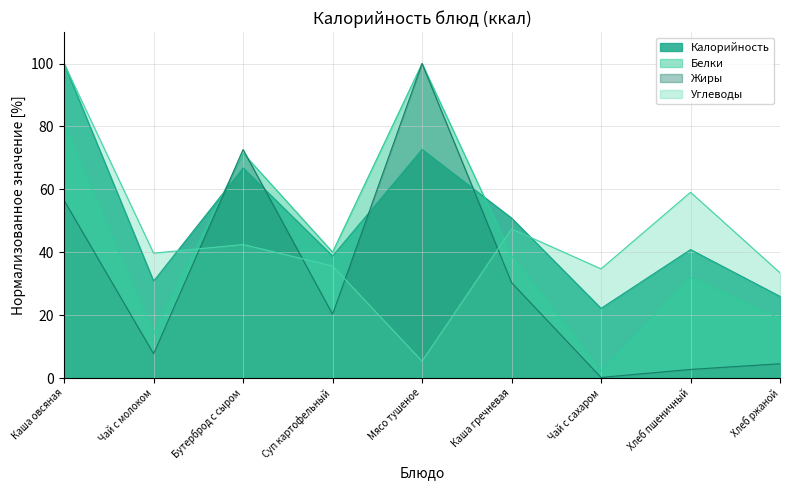

What is the difference between the Жиры values at Мясо тушеное and Хлеб ржаной?

95.5